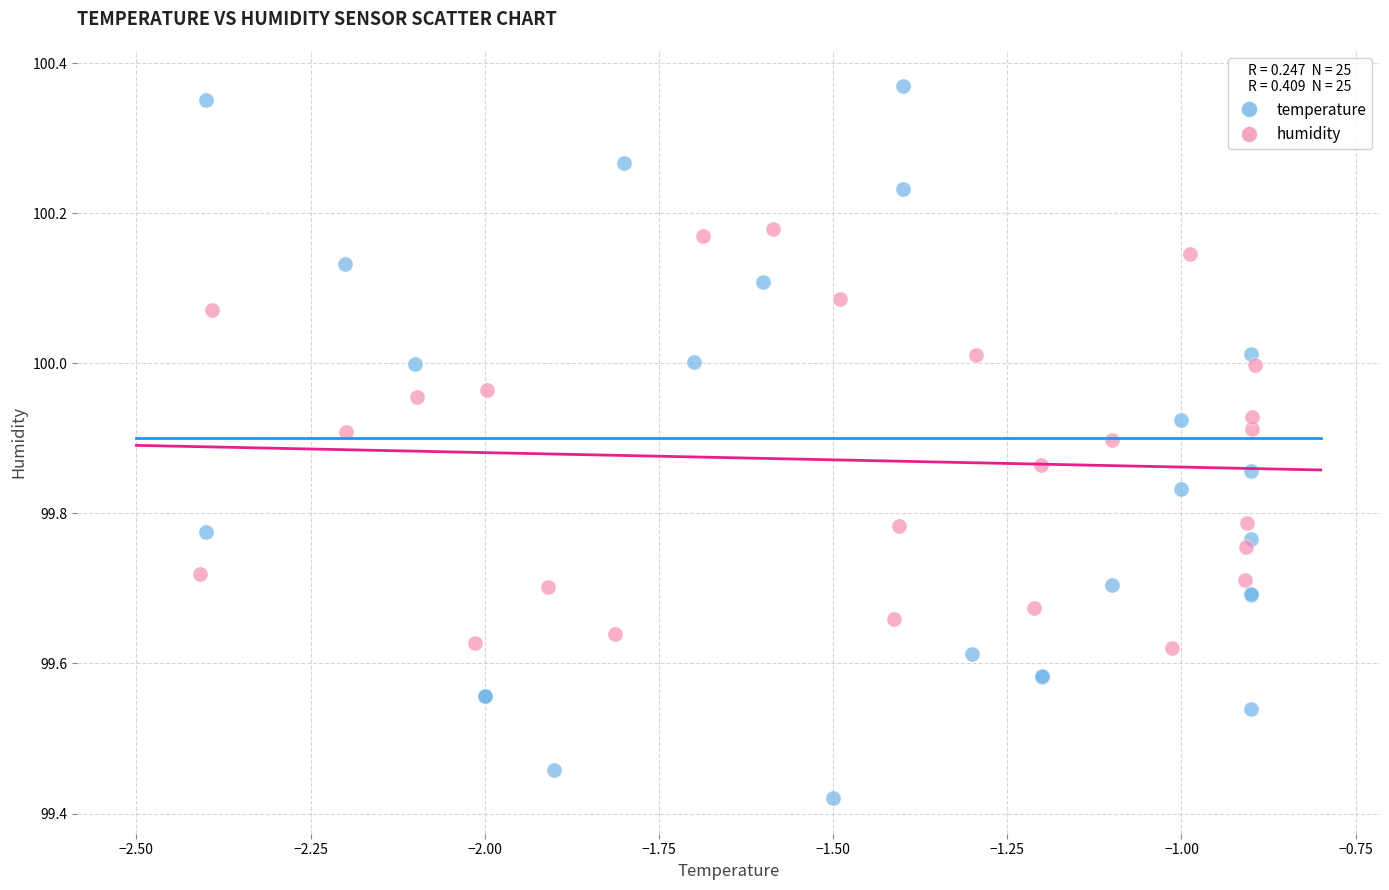

Which series reaches the maximum Y coordinate?

temperature